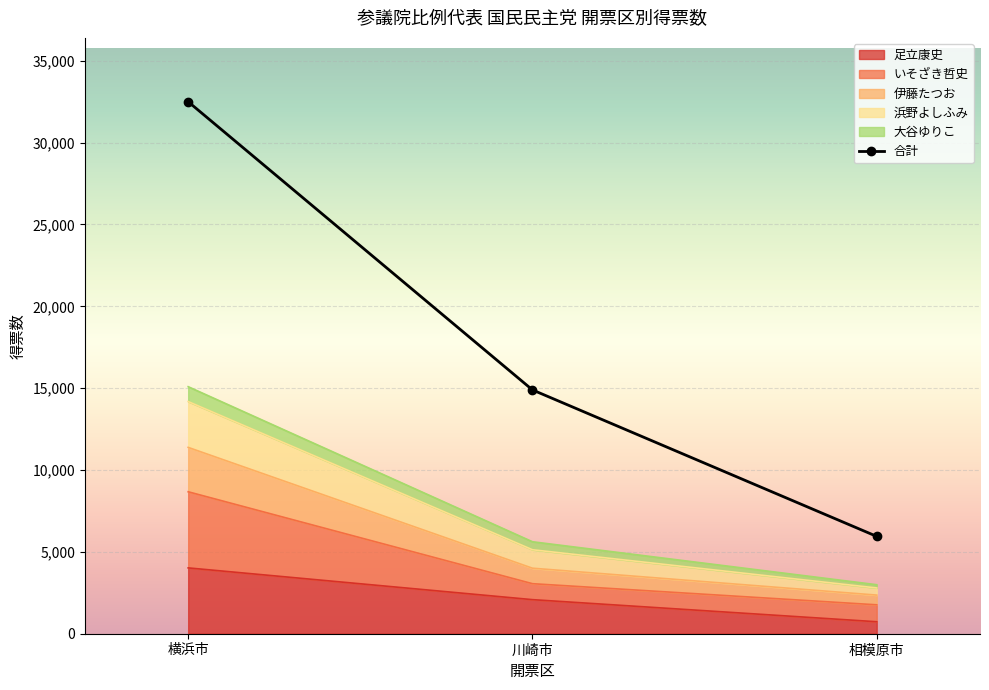

The value at 横浜市 is 32498.0. True or false?

True